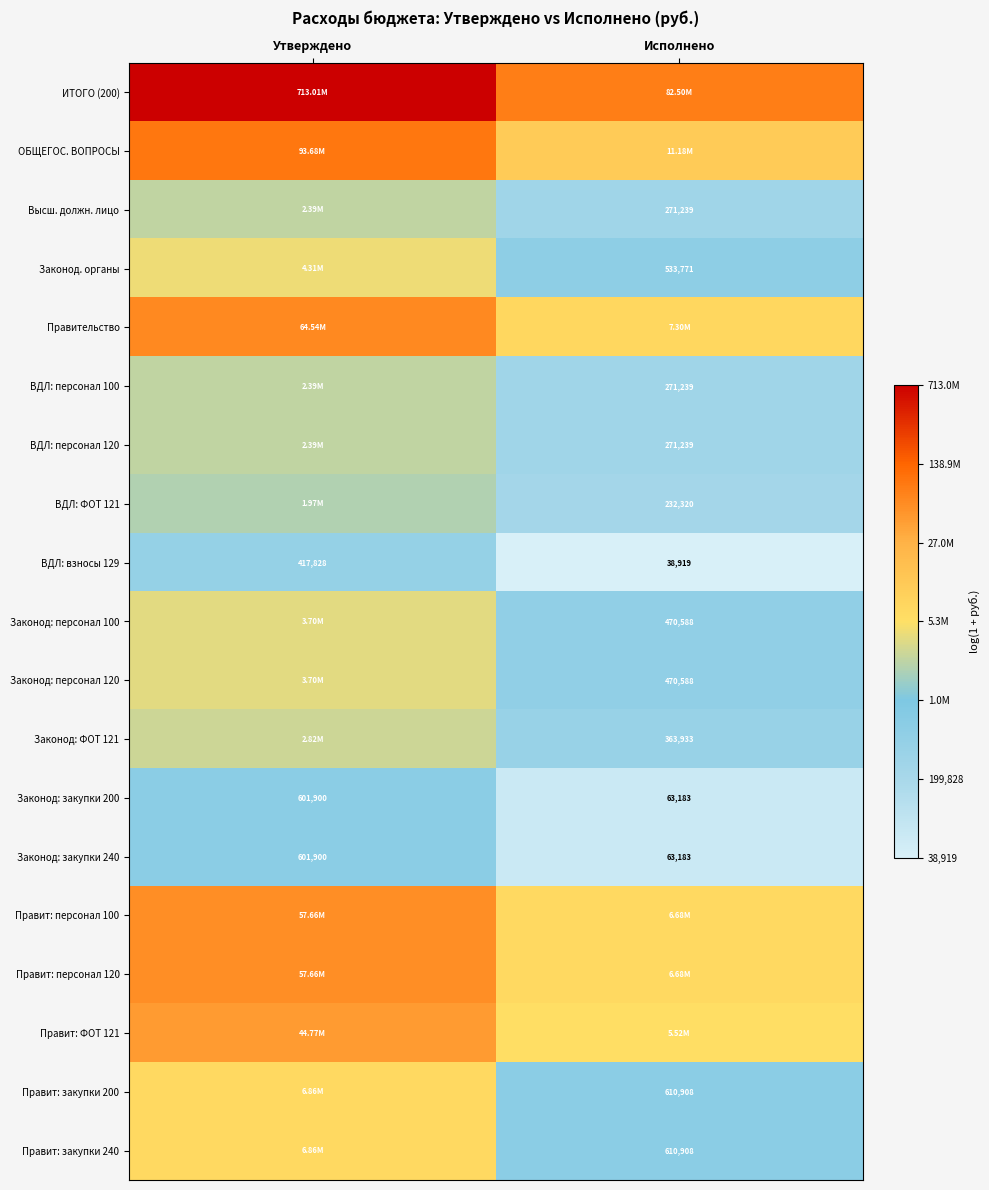

At which label is Законод: закупки 240 closest to 332541?

Исполнено